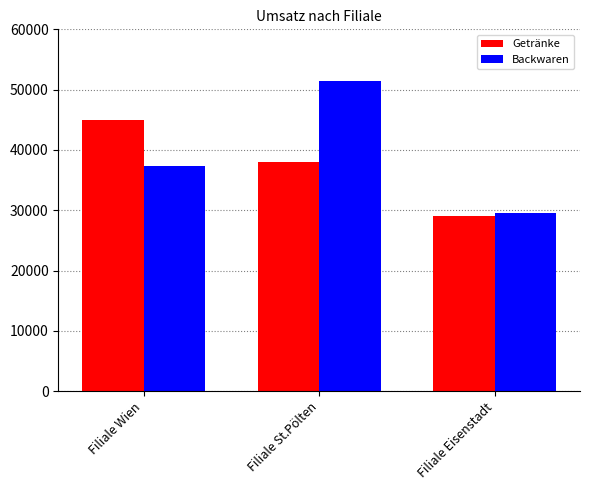

Reading right to left, list all the values displayed in this chart.

Getränke: 29000	38000	45000
Backwaren: 29500	51500	37300